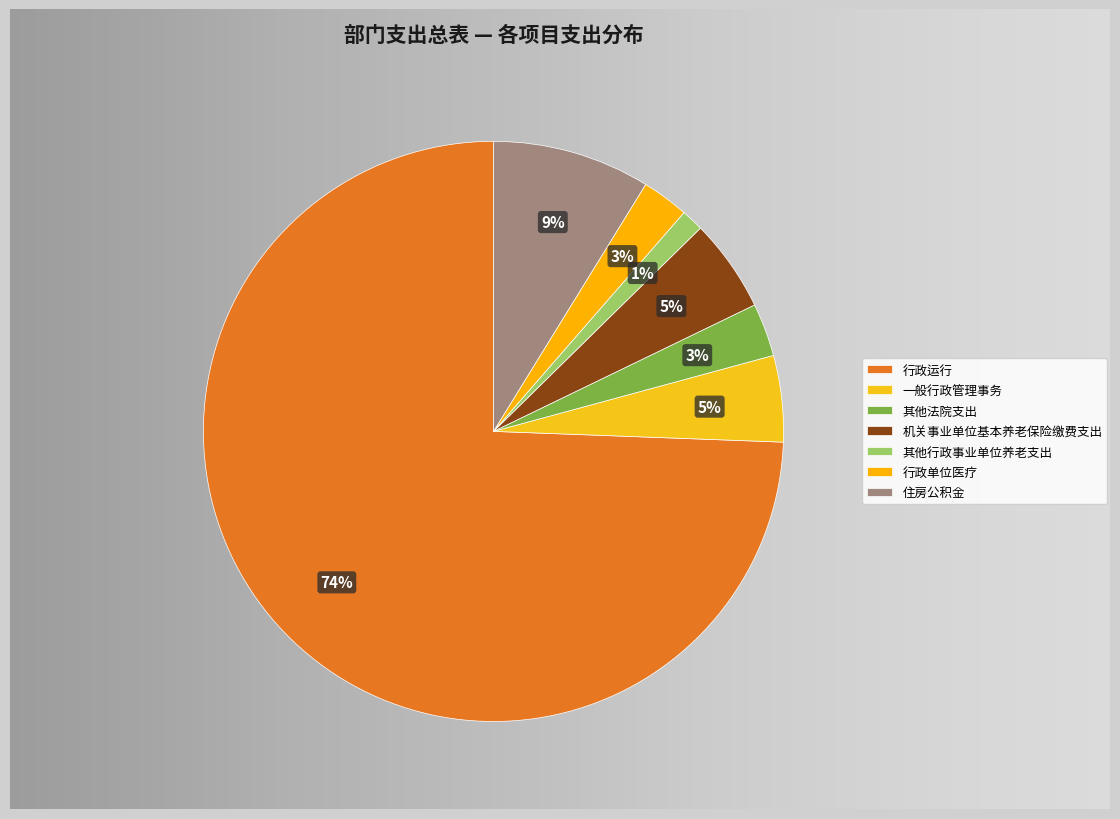

Which slice is the largest?

行政运行